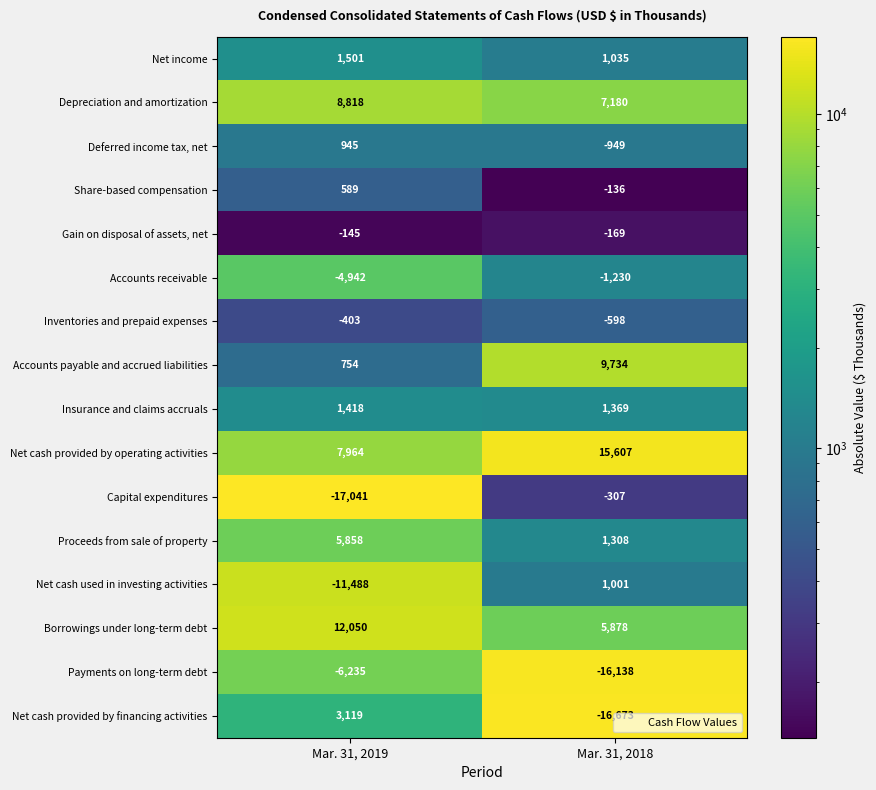

Is it true that Net income equals 1501 at Mar. 31, 2019?

True